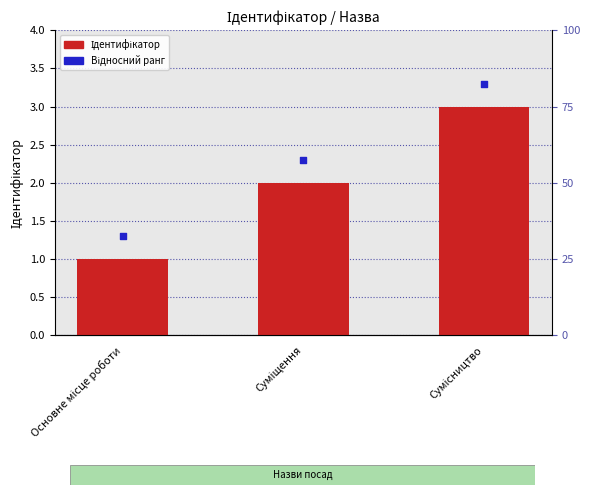

At how many categories does at least one series exceed 2?

2